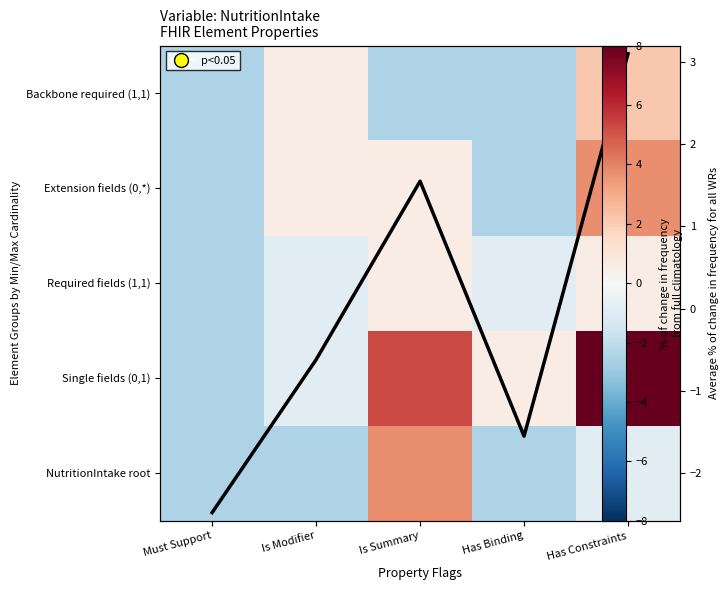

Between Must Support and Has Constraints, which series saw the biggest shift?

Single fields (0,1)